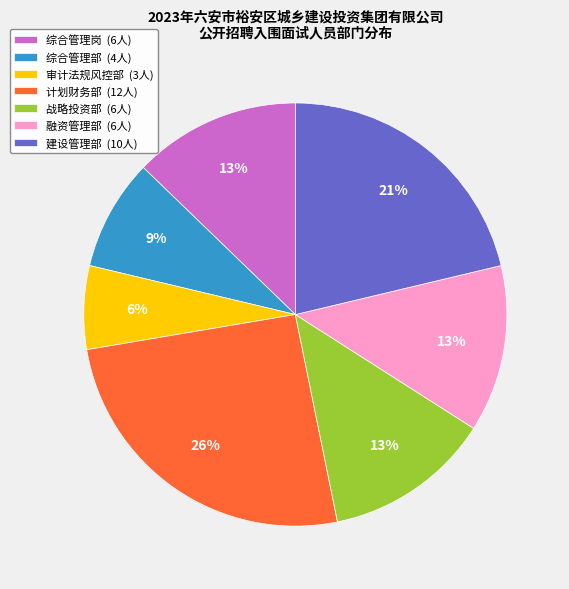

Do 建设管理部 (10人) and 融资管理部 (6人) together represent more than half of the pie?

No